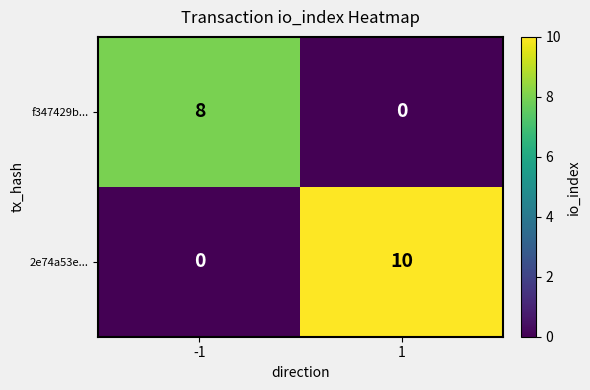

Between -1 and 1, which series saw the biggest shift?

2e74a53e...